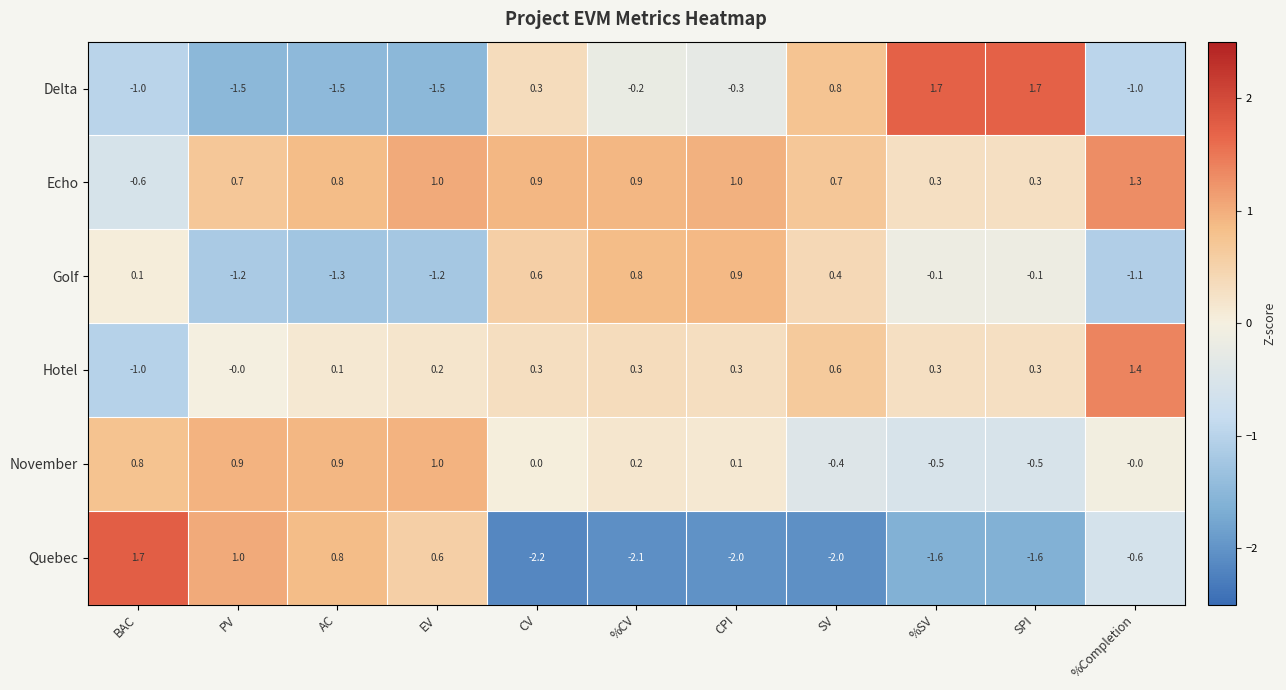

What is the approximate value of Echo at SV?

0.7